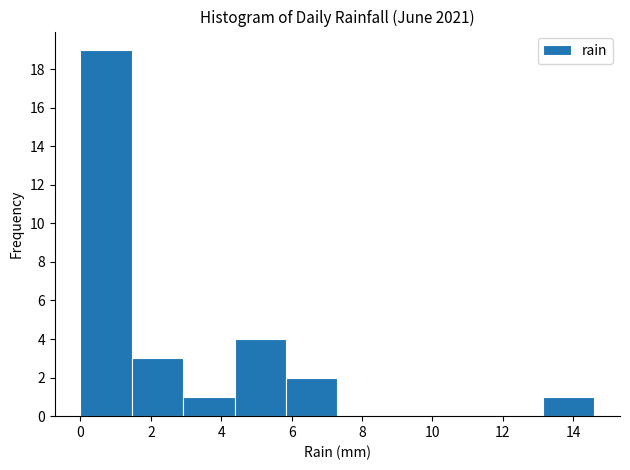

Which range on the x-axis has the tallest bar?

0.00 to 1.46